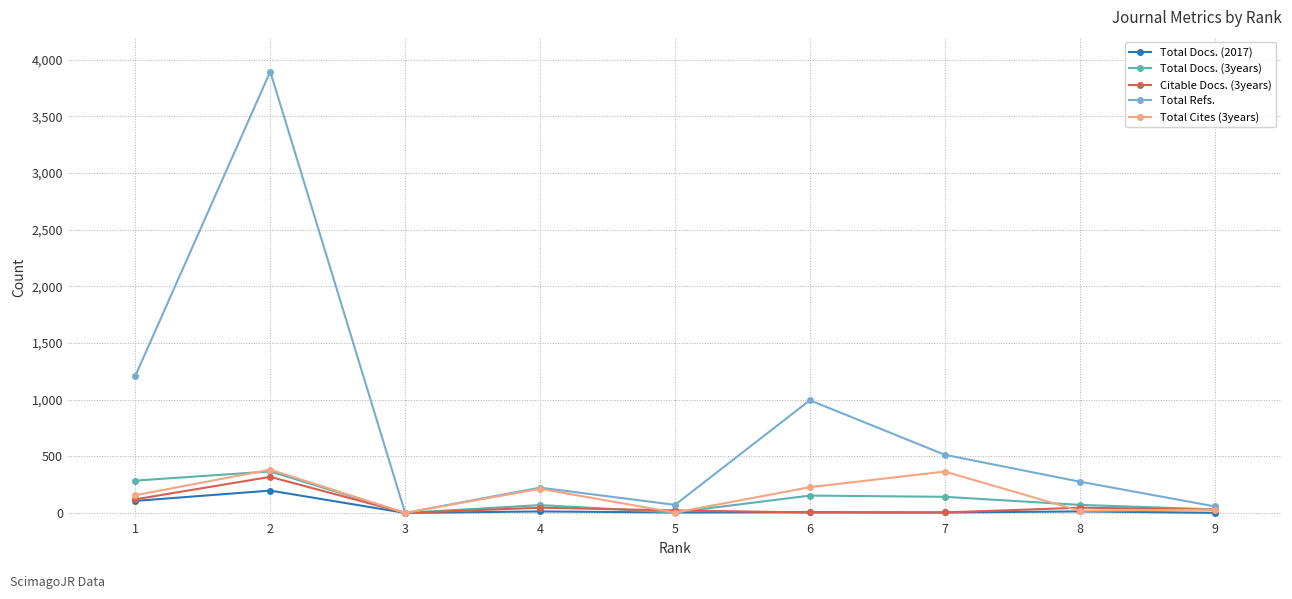

Which series has the largest total across all categories?

Total Refs.